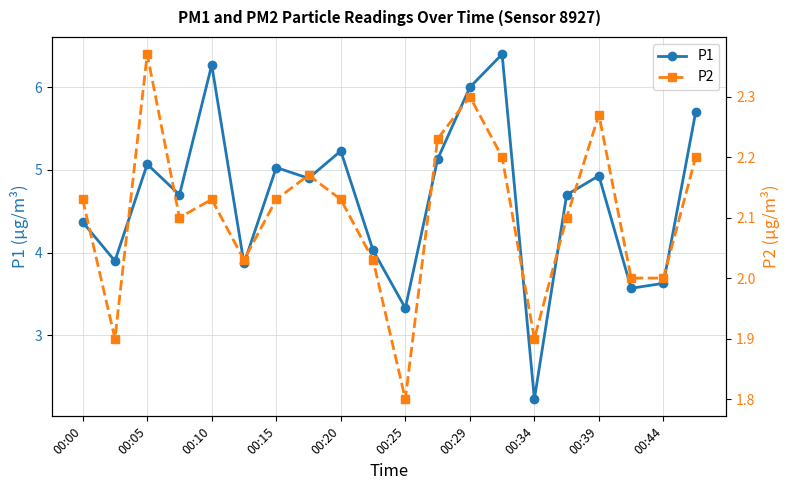

How many interior local peaks does the P1 series have?

6